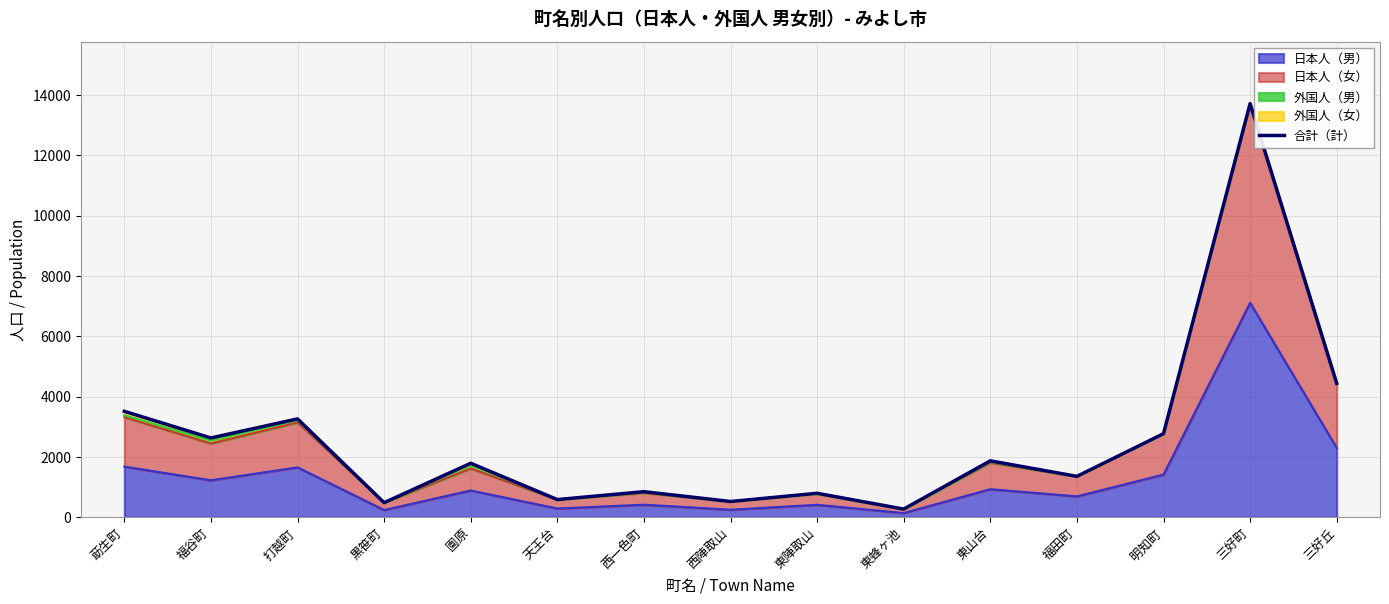

Is it true that the value at 明知町 is 2769?

True